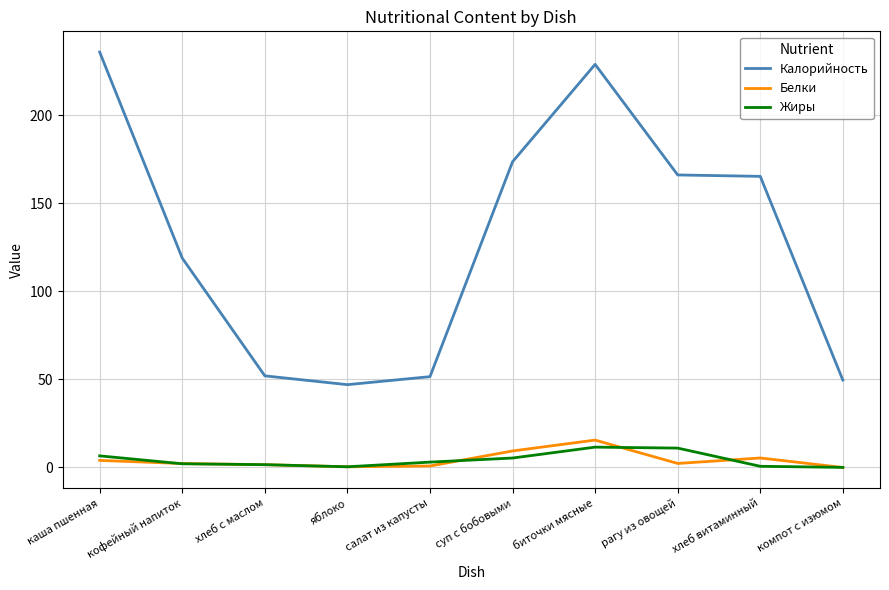

Which category has the lowest value in the Калорийность series?

яблоко